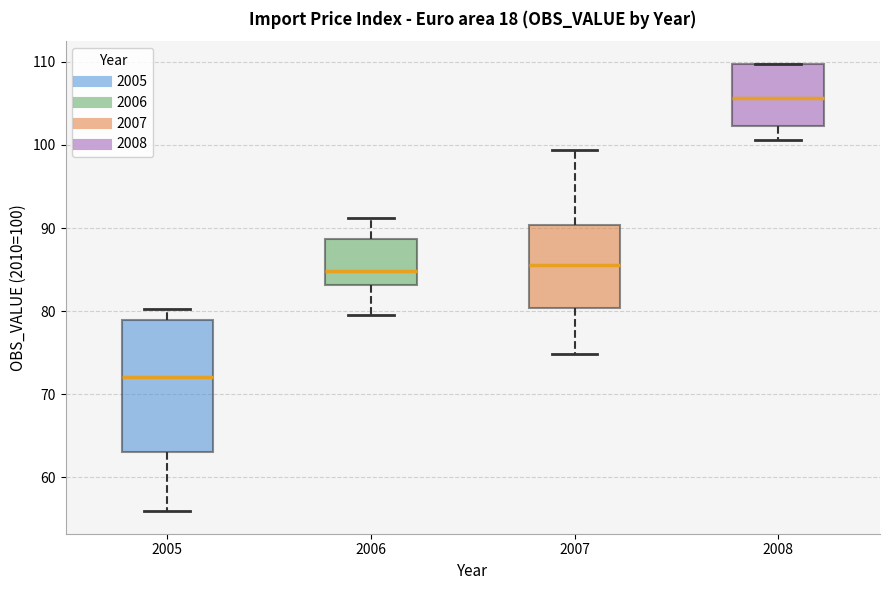

Where is the upper edge of the box at x = 2007 on the y-axis? The values are not printed on the chart, so give them approximately, as read against the axis.

90